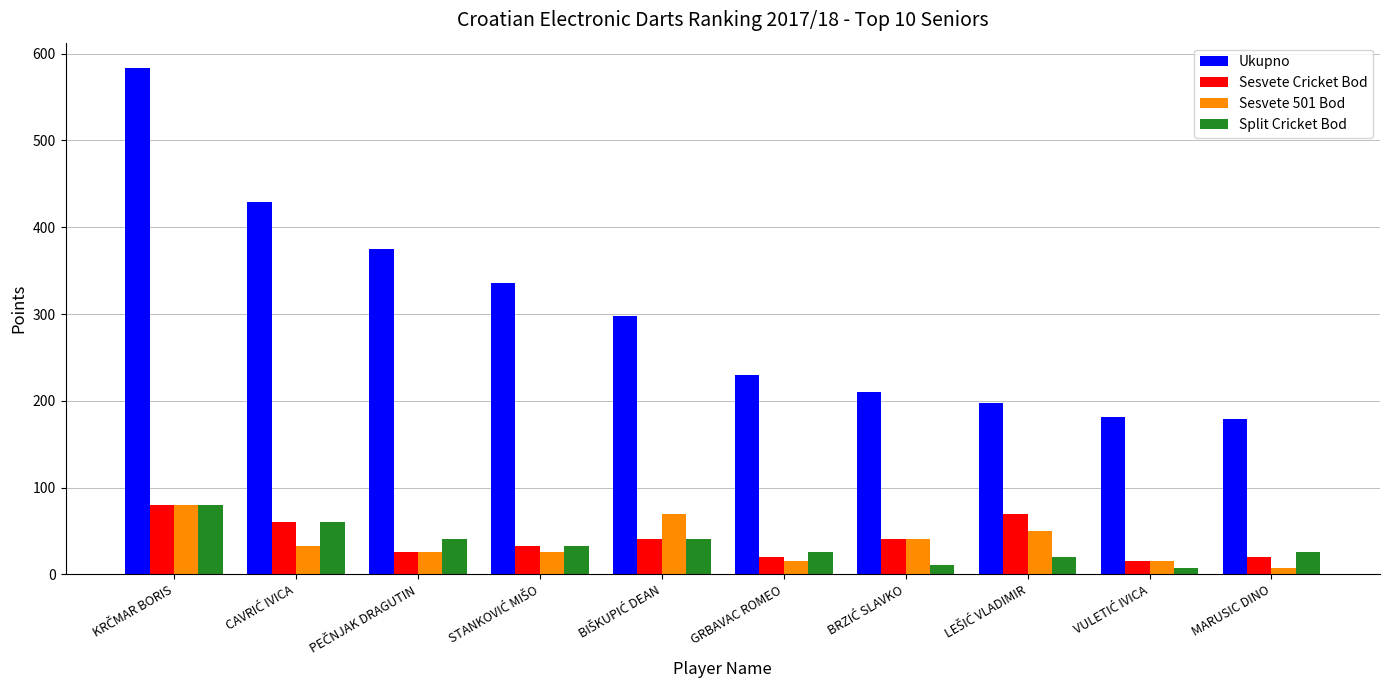

Which series has the largest total across all categories?

Ukupno